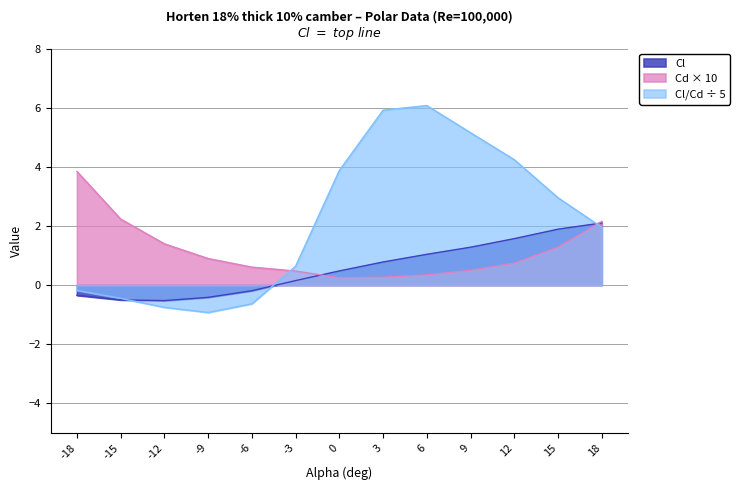

Reading right to left, list all the values displayed in this chart.

Cl: 18=2.1	15=1.9	12=1.6	9=1.3	6=1.0	3=0.8	0=0.5	-3=0.2	-6=-0.2	-9=-0.4	-12=-0.5	-15=-0.5	-18=-0.3
Cd: 18=2.2	15=1.3	12=0.7	9=0.5	6=0.3	3=0.3	0=0.2	-3=0.5	-6=0.6	-9=0.9	-12=1.4	-15=2.2	-18=3.8
CL_CD: 18=2.0	15=3.0	12=4.2	9=5.2	6=6.1	3=5.9	0=3.9	-3=0.6	-6=-0.6	-9=-0.9	-12=-0.8	-15=-0.4	-18=-0.2